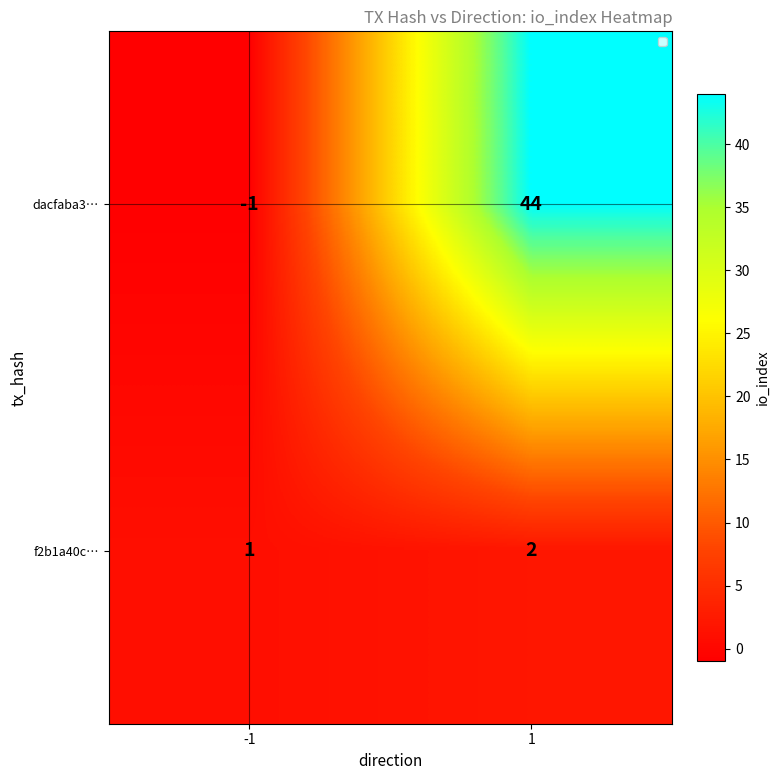

What is the difference between the maximum and minimum values in the dacfaba3… series?

45